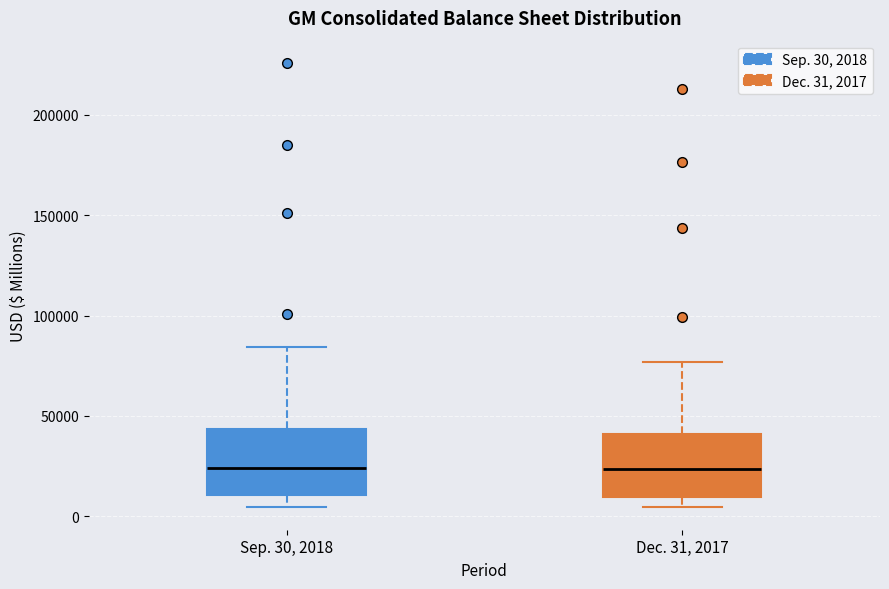

Reading left to right, read every box against the y-axis: the position of its median line, the range the box covers, and the ends of its whiskers. The values are not printed on the chart, so give them approximately, as read against the axis.

Sep. 30, 2018: median 25000, box 10000 to 45000, whiskers 5000 to 85000
Dec. 31, 2017: median 25000, box 10000 to 40000, whiskers 5000 to 75000